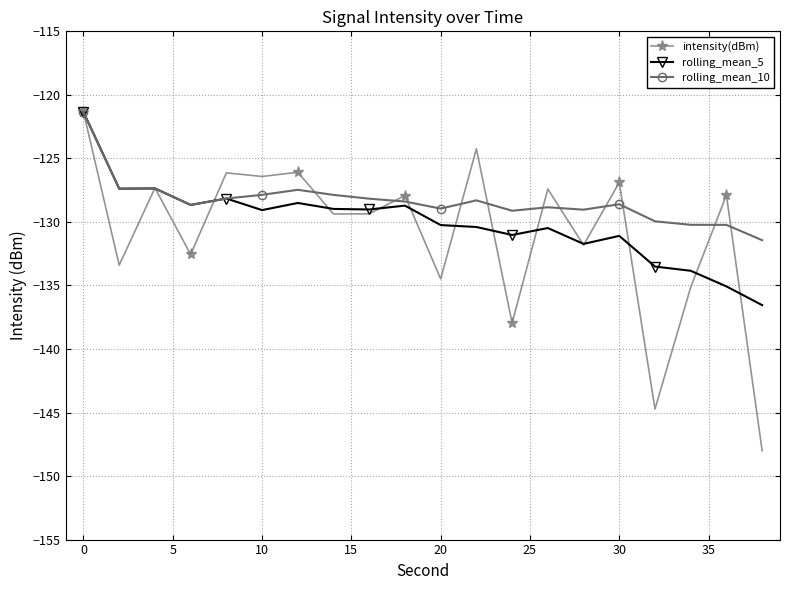

What is the value of the rolling_mean_10 point at the 19th from the left?

-130.2